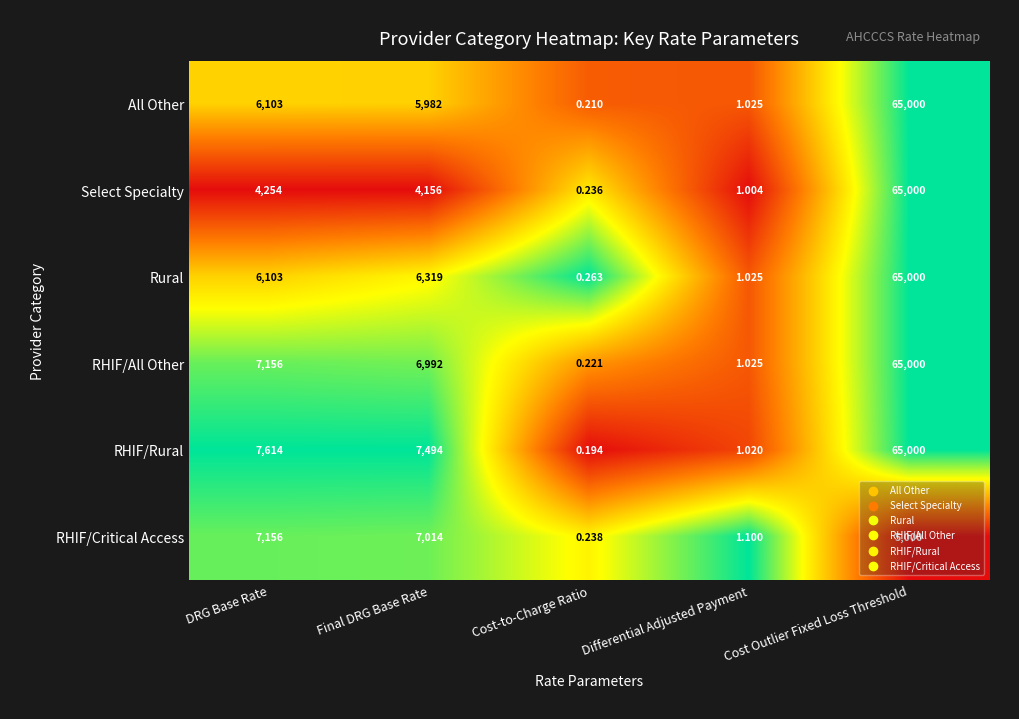

How many categories are shown in the chart?

5